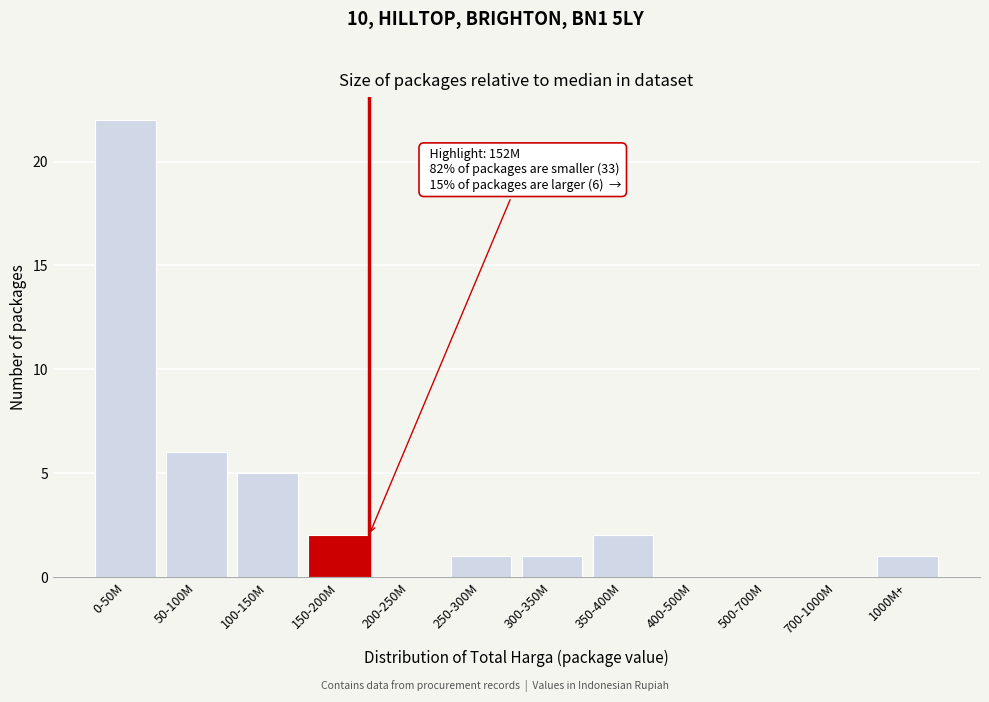

Reading left to right, what are all the values shown in this chart?

0-50M=22	50-100M=6	100-150M=5	150-200M=2	200-250M=0	250-300M=1	300-350M=1	350-400M=2	400-500M=0	500-700M=0	700-1000M=0	1000M+=1